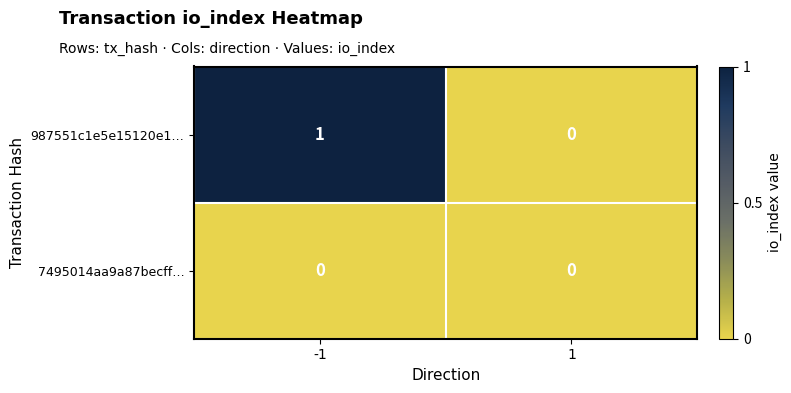

Reading left to right, list all the values displayed in this chart.

987551c1e5e15120e1…: -1=1	1=0
7495014aa9a87becff…: -1=0	1=0